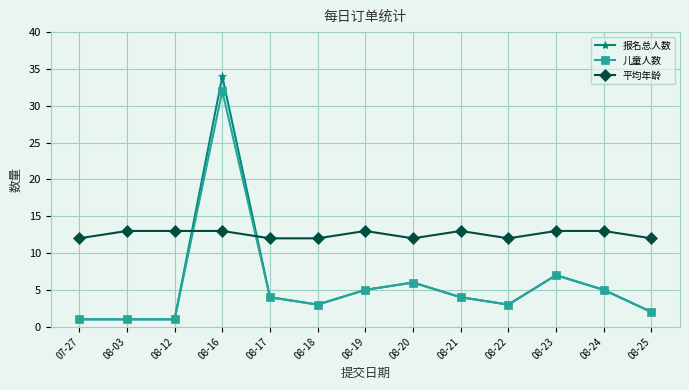

Reading left to right, transcribe all the data shown in this chart.

报名总人数: 1	1	1	34	4	3	5	6	4	3	7	5	2
儿童人数: 1	1	1	32	4	3	5	6	4	3	7	5	2
平均年龄: 12	13	13	13	12	12	13	12	13	12	13	13	12